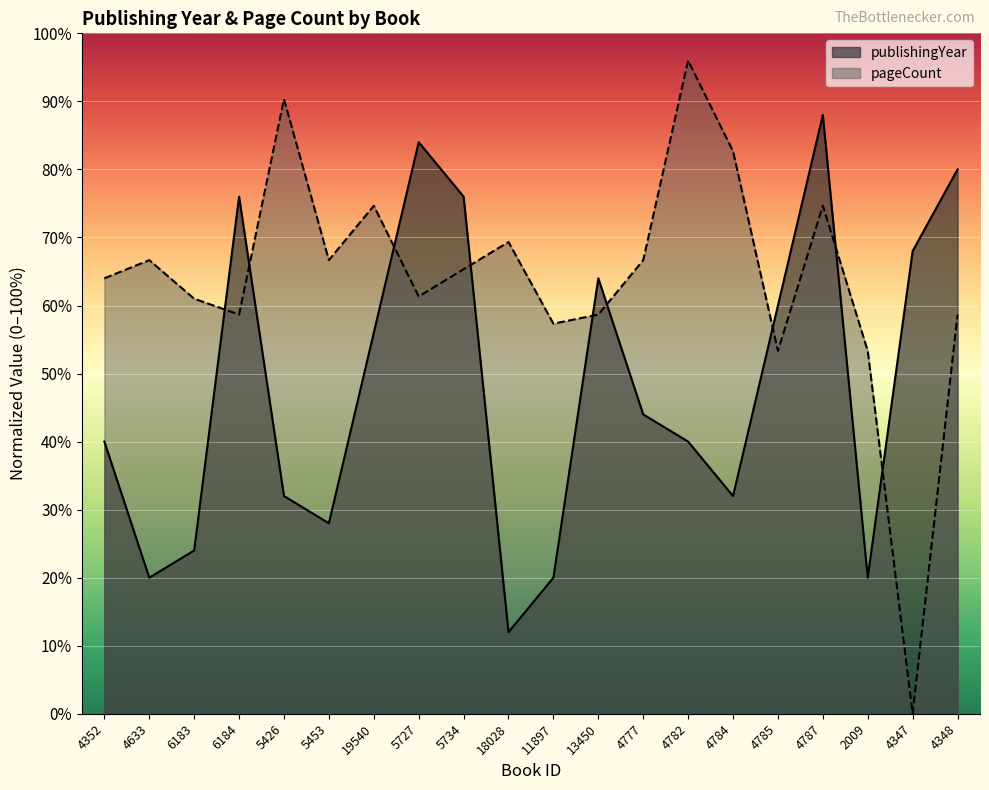

Which series has the largest range (max minus min)?

pageCount